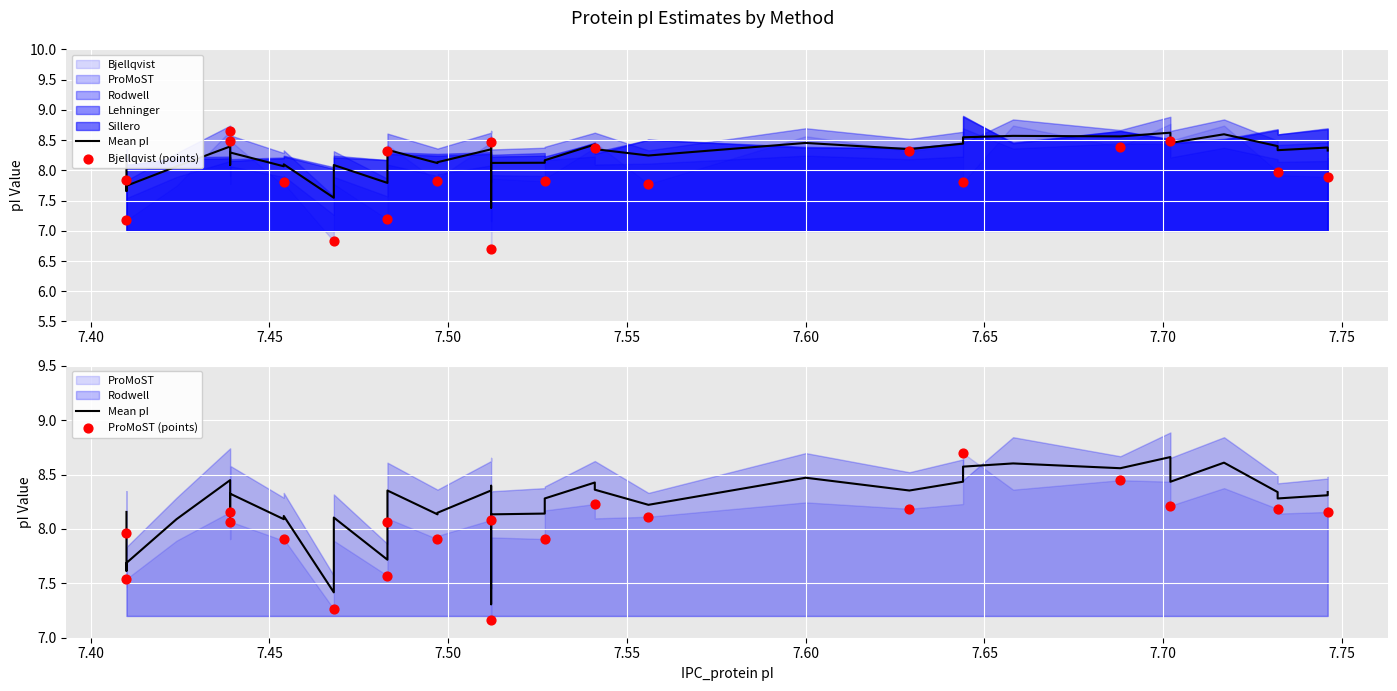

At which category is the sum across all series the highest?

33